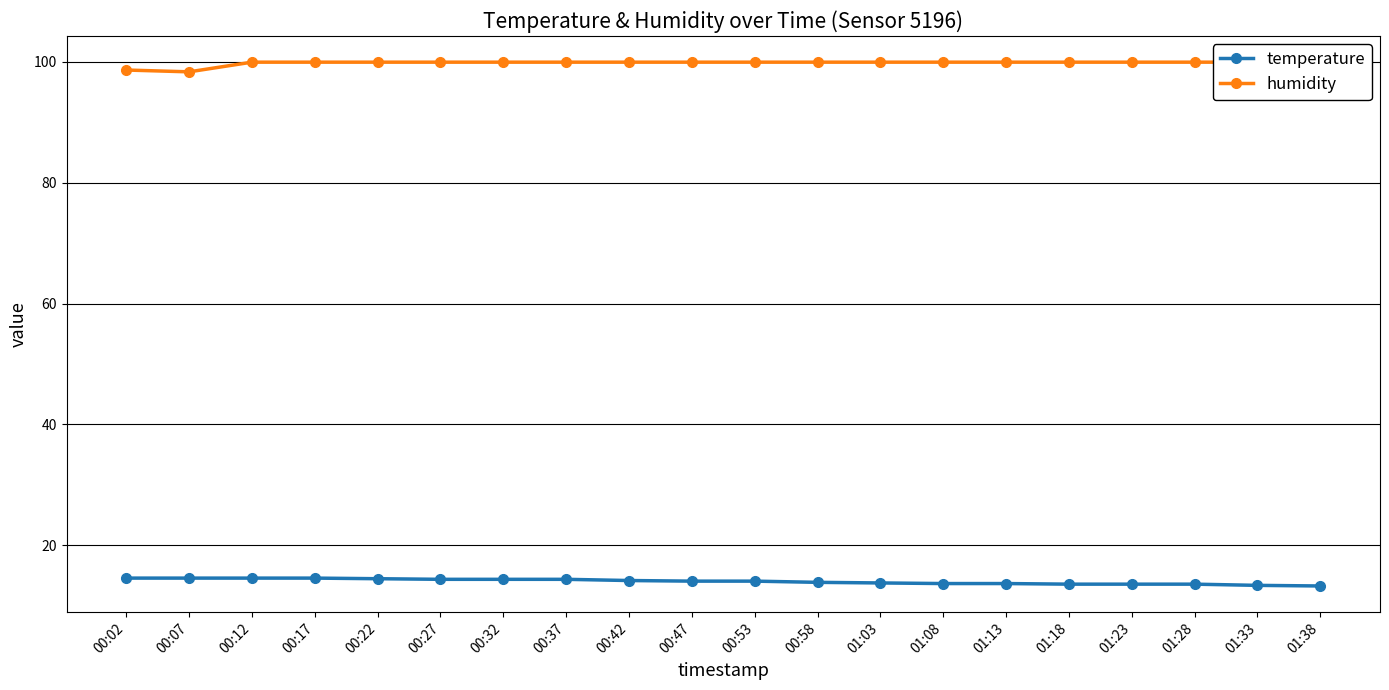

Which category has the lowest value across all series?

01:38